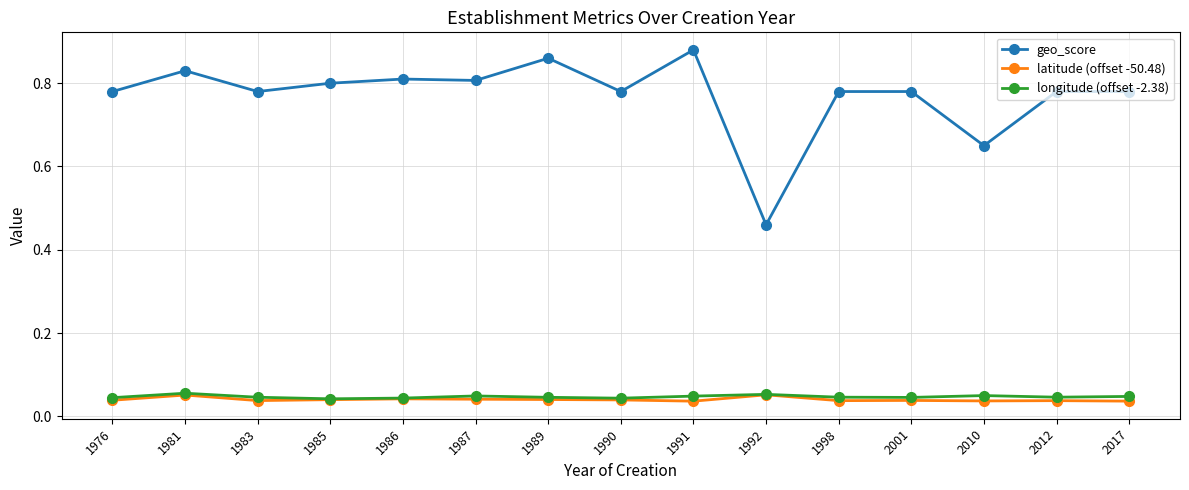

True or false: geo_score has a value of 0.8 at 1983.

True